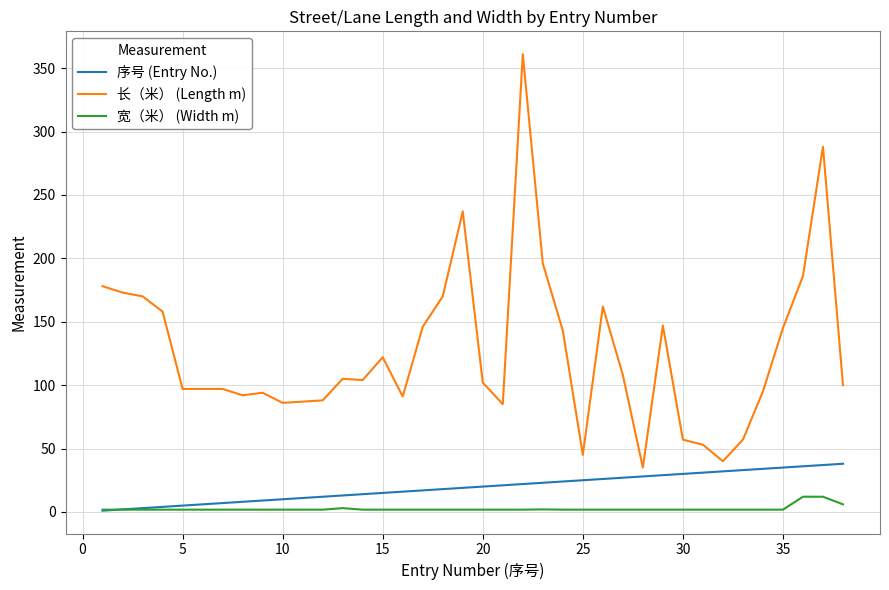

Which series has the largest total across all categories?

长（米） (Length m)